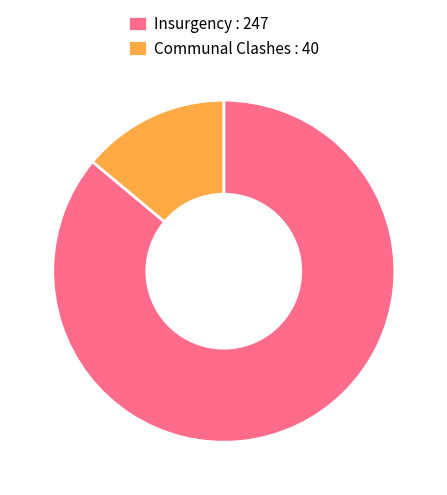

Does Communal Clashes : 40 account for over 50% of the chart?

No